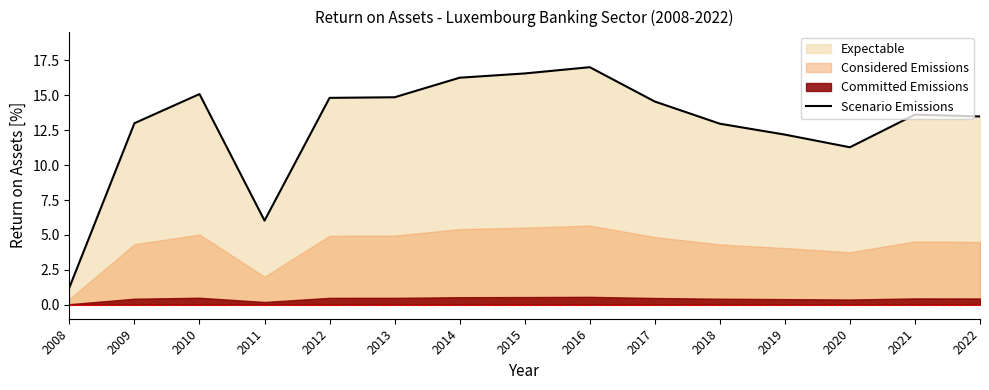

What is the change in value from 2018 to 2022?

+0.5